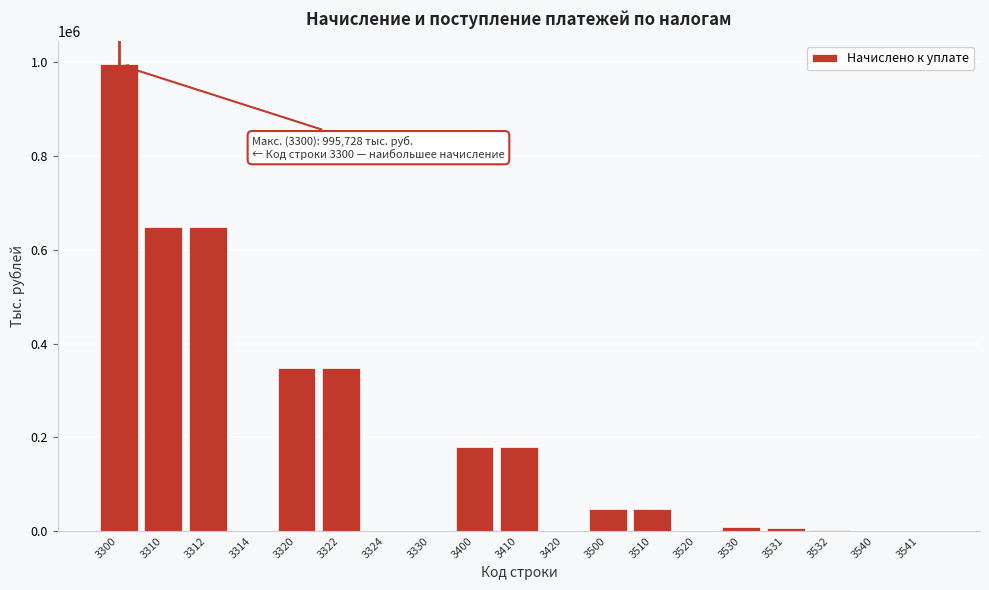

What is the change in value from 3322 to 3410?

-168847